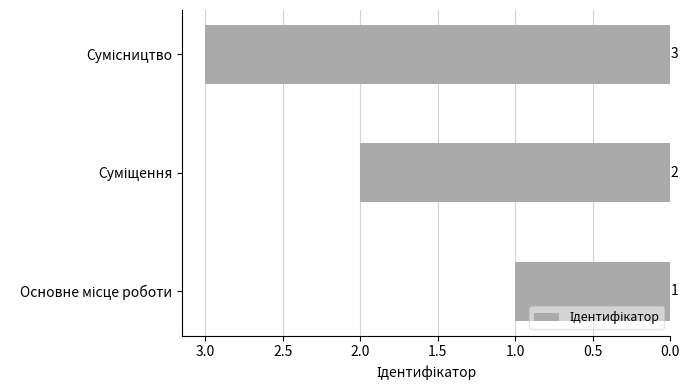

How many values are between 1 and 3?

3